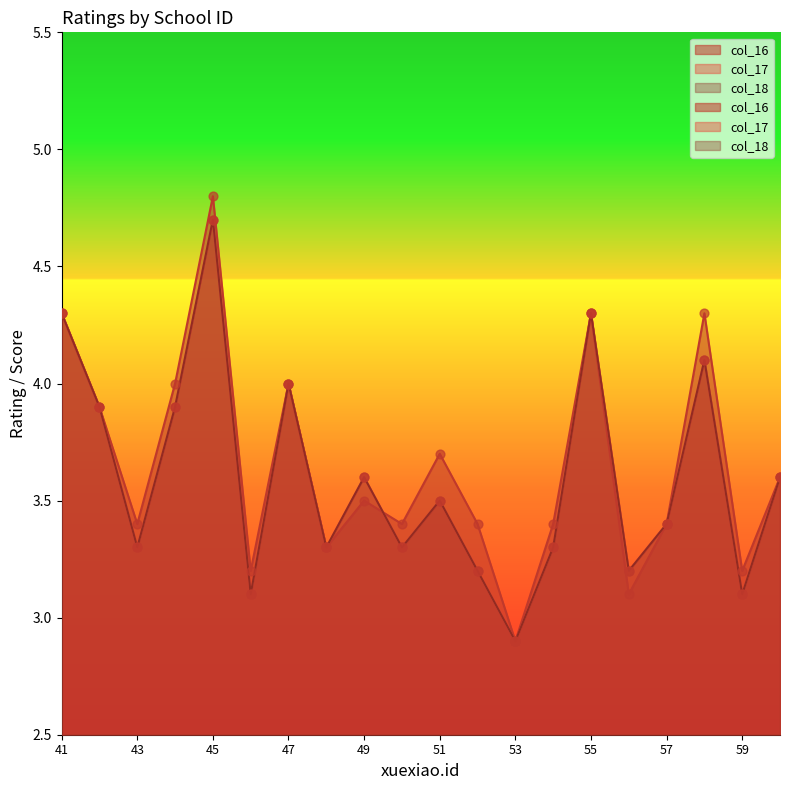

Is the value of col_17 at 49 greater than the value of col_18 at 57?

Yes